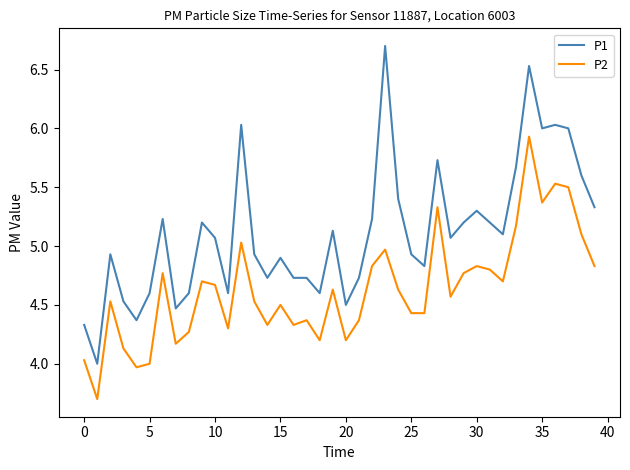

Reading left to right, transcribe all the data shown in this chart.

P1: 4.3	4.0	4.9	4.5	4.4	4.6	5.2	4.5	4.6	5.2	5.1	4.6	6.0	4.9	4.7	4.9	4.7	4.7	4.6	5.1	4.5	4.7	5.2	6.7	5.4	4.9	4.8	5.7	5.1	5.2	5.3	5.2	5.1	5.7	6.5	6.0	6.0	6.0	5.6	5.3
P2: 4.0	3.7	4.5	4.1	4.0	4.0	4.8	4.2	4.3	4.7	4.7	4.3	5.0	4.5	4.3	4.5	4.3	4.4	4.2	4.6	4.2	4.4	4.8	5.0	4.6	4.4	4.4	5.3	4.6	4.8	4.8	4.8	4.7	5.2	5.9	5.4	5.5	5.5	5.1	4.8